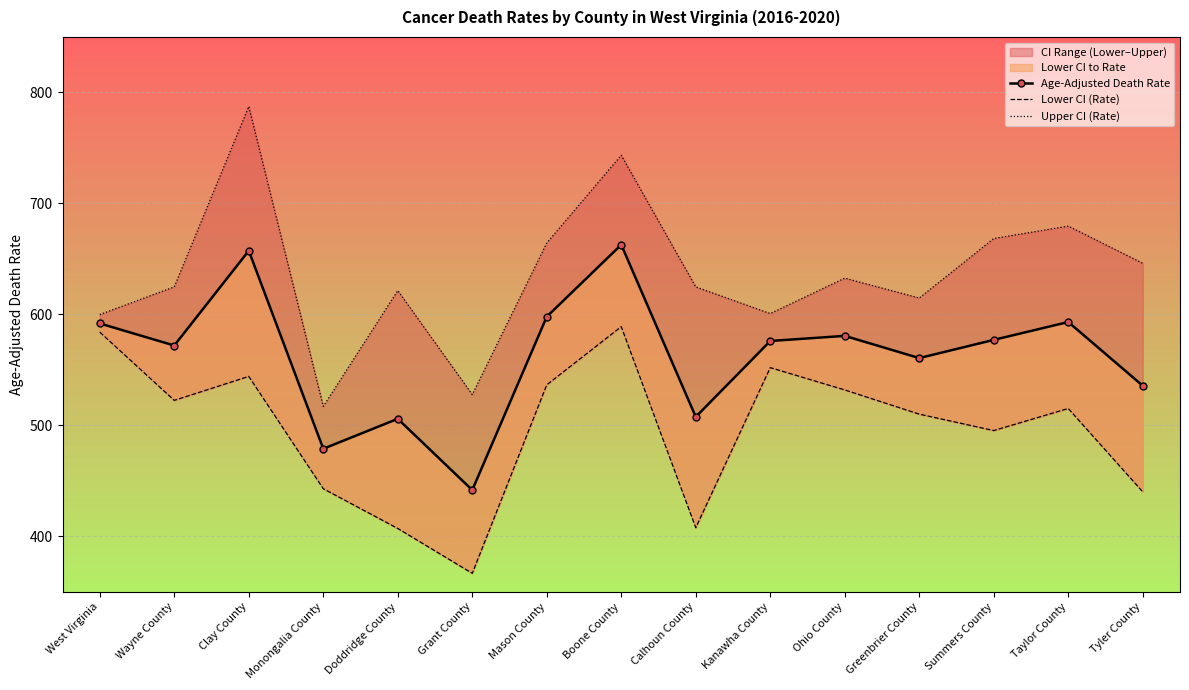

Is the value of Age-Adjusted Death Rate at Calhoun County greater than the value of Upper CI (Rate) at Clay County?

No